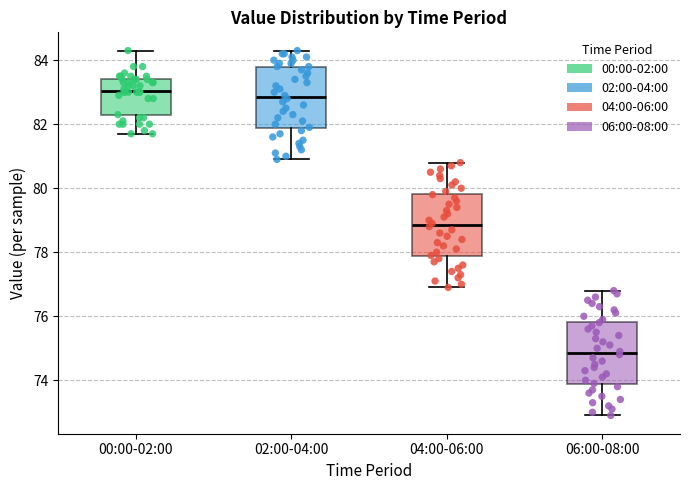

Reading left to right, transcribe this box plot: for each box, give where its median line is, the range the box spans, and where its two whiskers end, as read against the y-axis. The values are not printed on the chart, so give them approximately, as read against the axis.

00:00-02:00: median 83.0, box 82.2 to 83.4, whiskers 81.8 to 84.4
02:00-04:00: median 82.8, box 81.8 to 83.8, whiskers 81.0 to 84.4
04:00-06:00: median 78.8, box 77.8 to 79.8, whiskers 77.0 to 80.8
06:00-08:00: median 74.8, box 73.8 to 75.8, whiskers 73.0 to 76.8